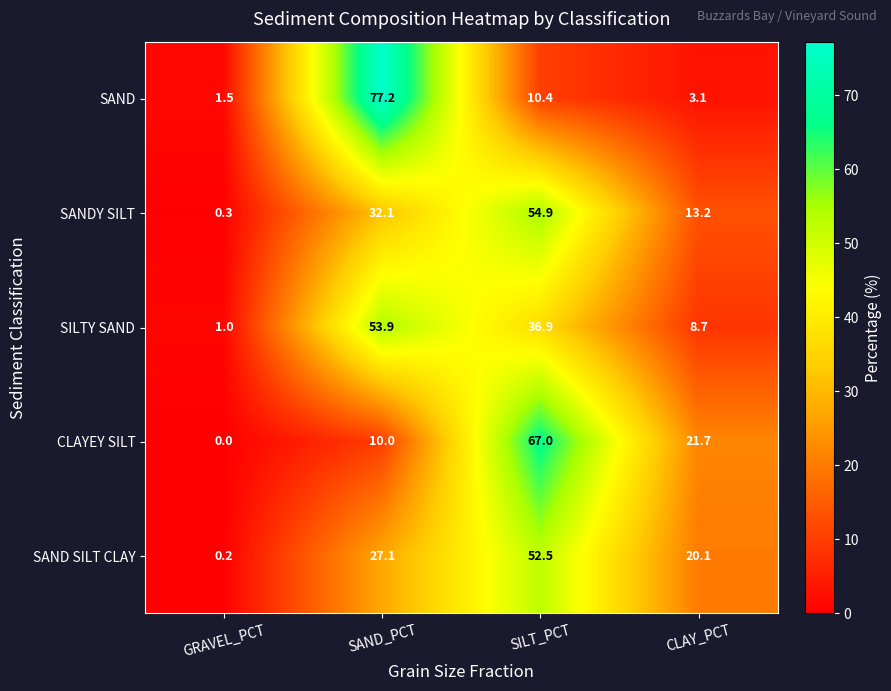

How many data points does each series have?

4